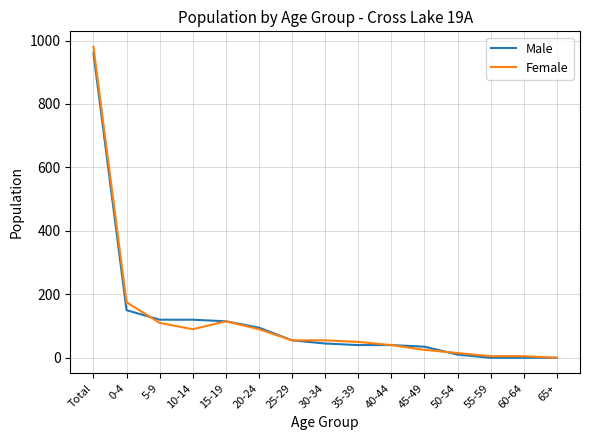

The Male series shows 55 at 25-29. True or false?

True